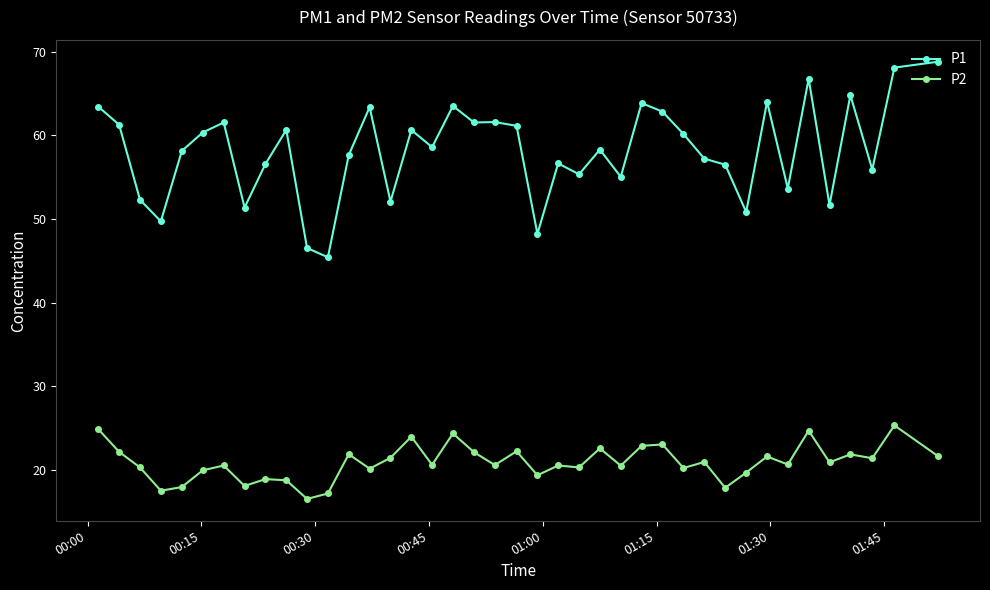

What is the highest value of the P1 series?

68.8